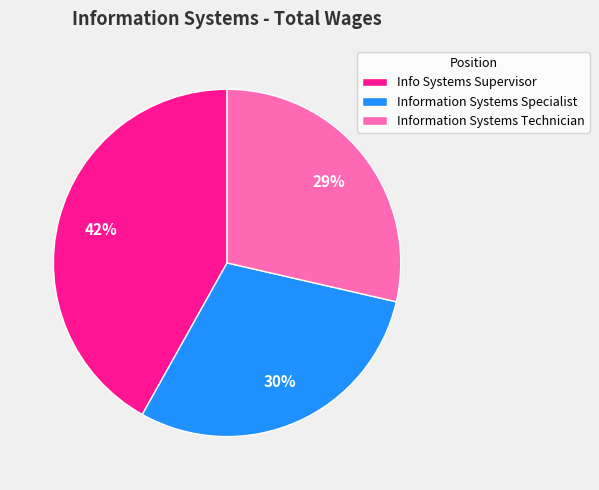

To the nearest percent, what is the difference between the Information Systems Specialist and Information Systems Technician slice percentages?

1%